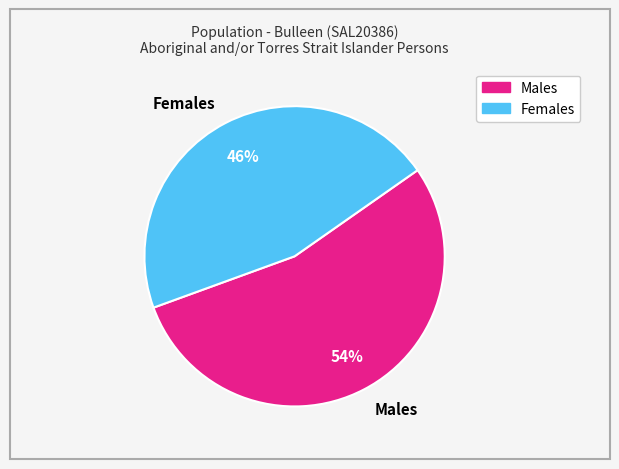

To the nearest percent, what percentage of the pie is Females?

46%